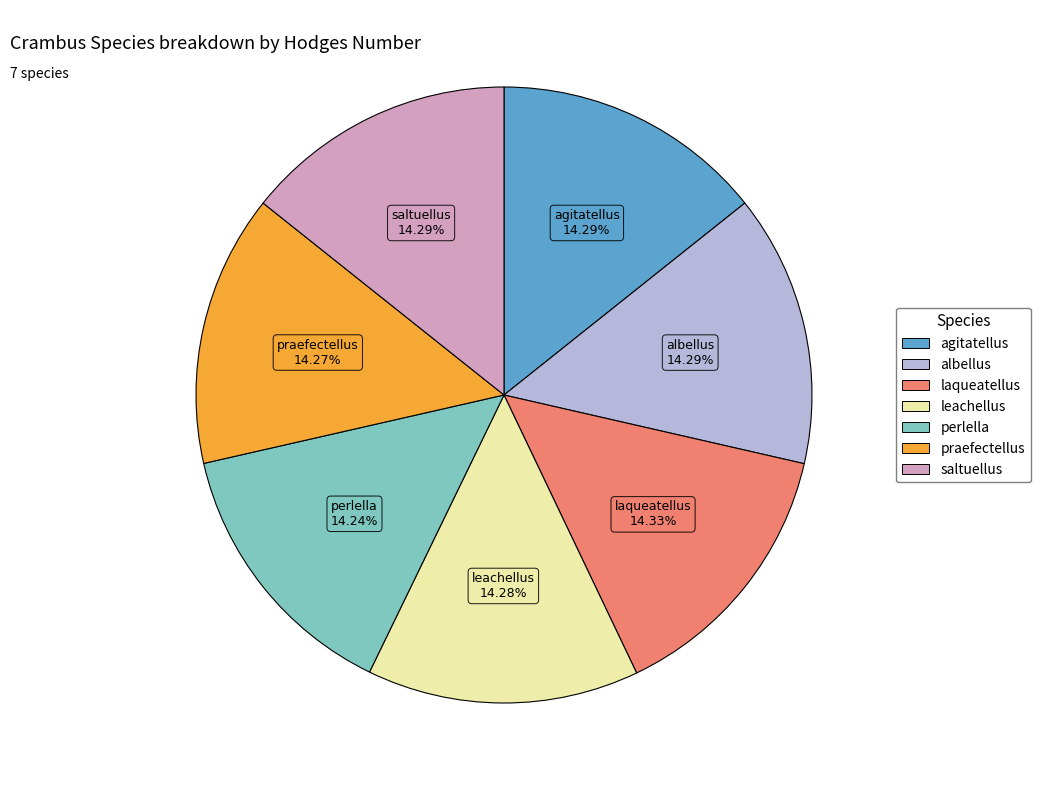

Combined, what portion of the pie is praefectellus and saltuellus?

28.6%